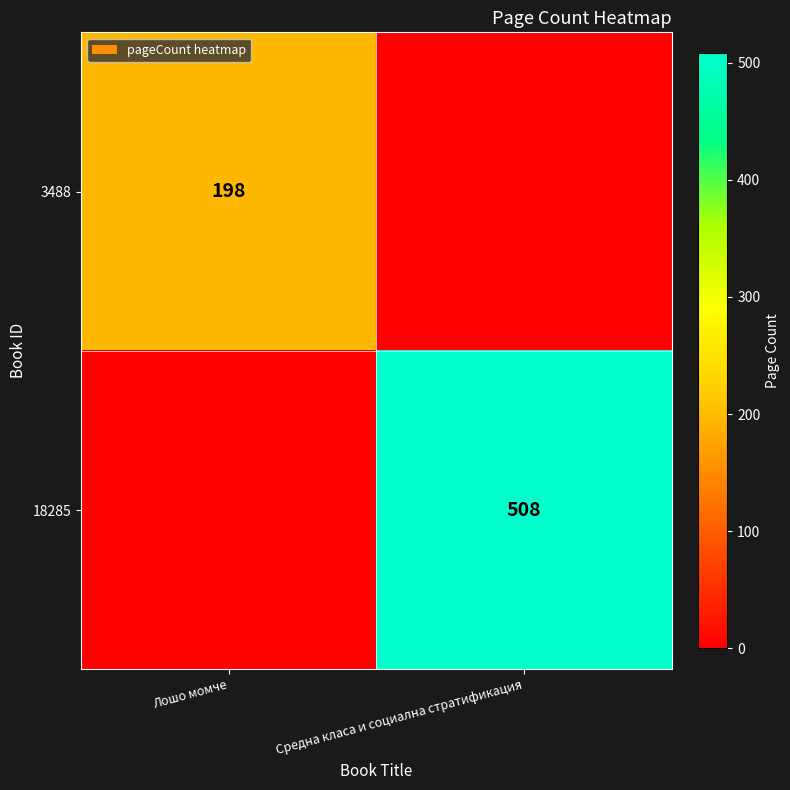

Is it true that 18285 equals 179 at Средна класа и социална стратификация?

False